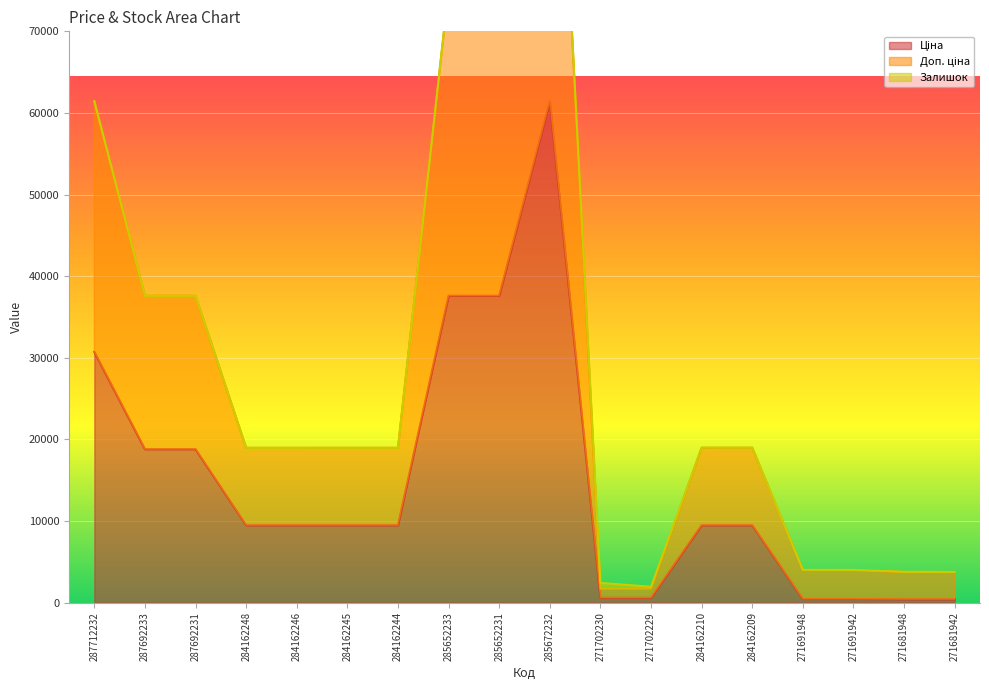

What is the total value across all series at 285652233?

112780.9